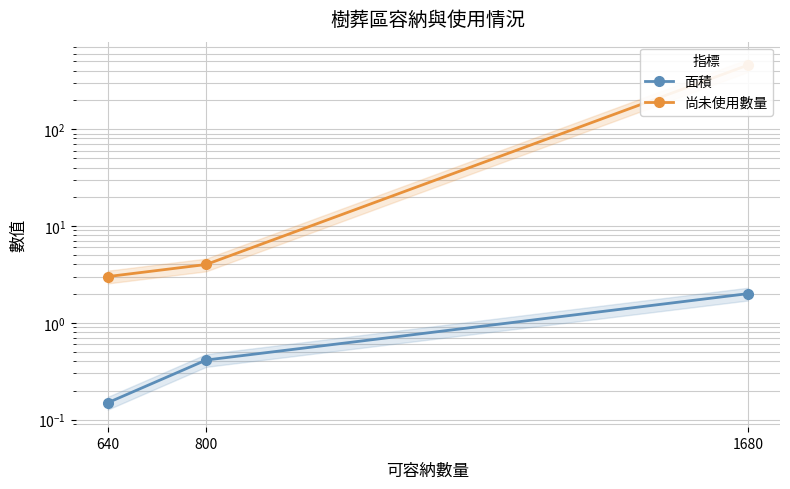

Where is 面積 nearest to the value 1?

800